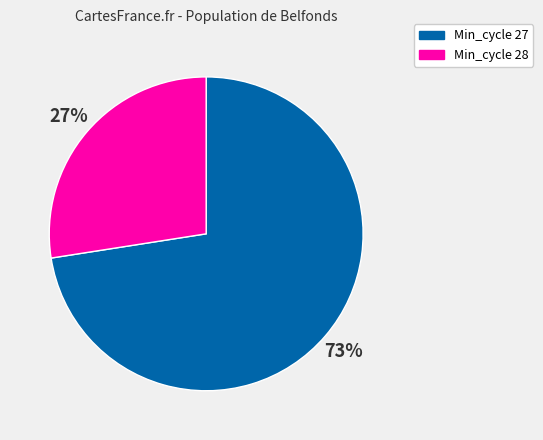

Approximately how many times larger is the value at Min_cycle 28 compared to Min_cycle 27?

0.4